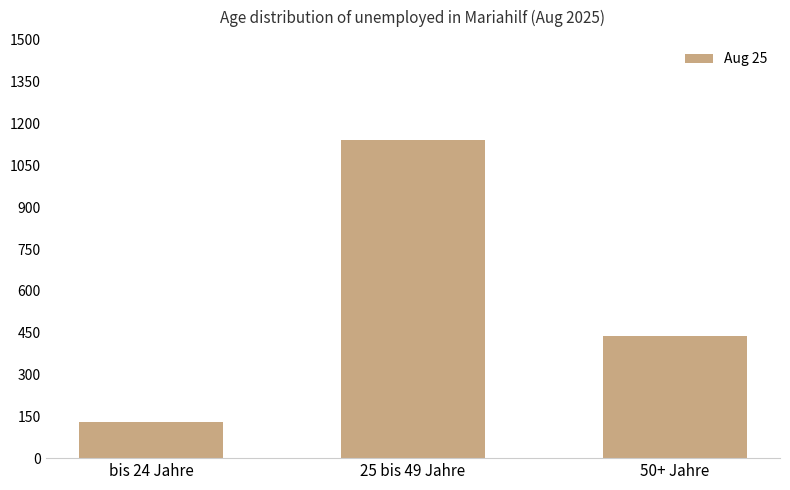

What is the sum of all values?

1708